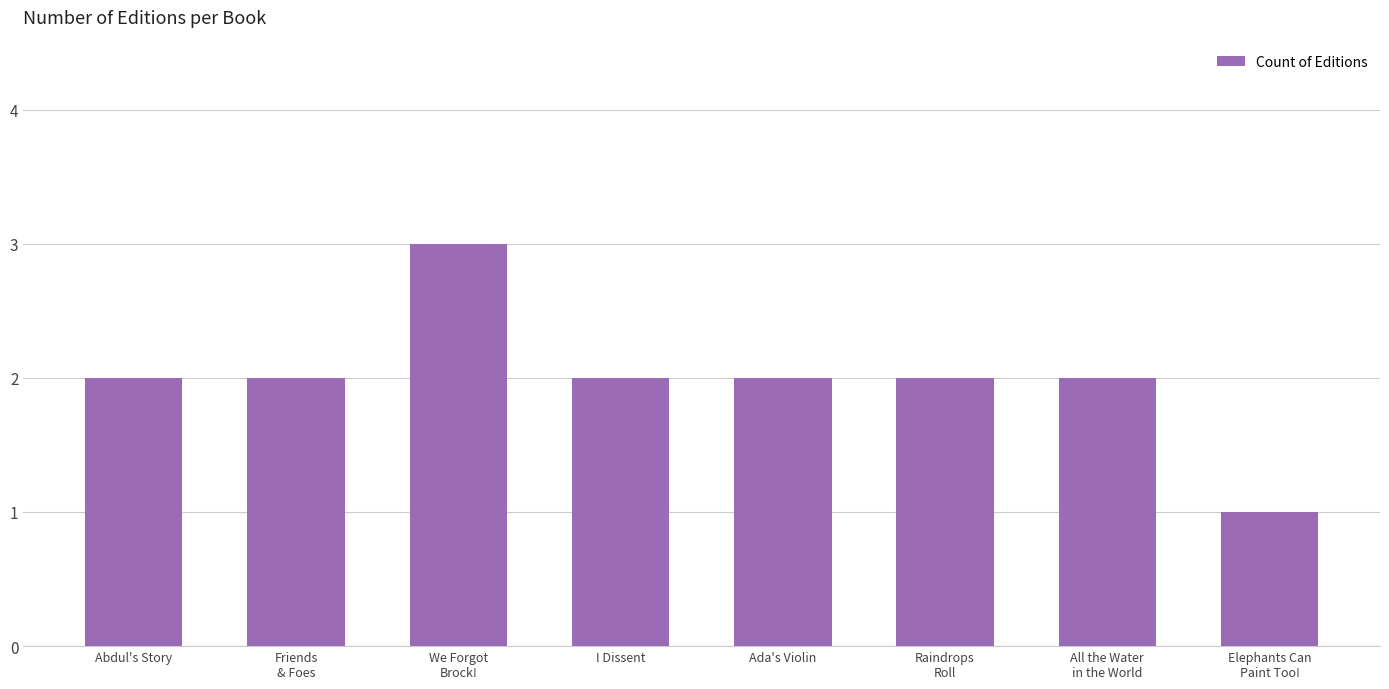

Reading right to left, what are all the values shown in this chart?

1	2	2	2	2	3	2	2